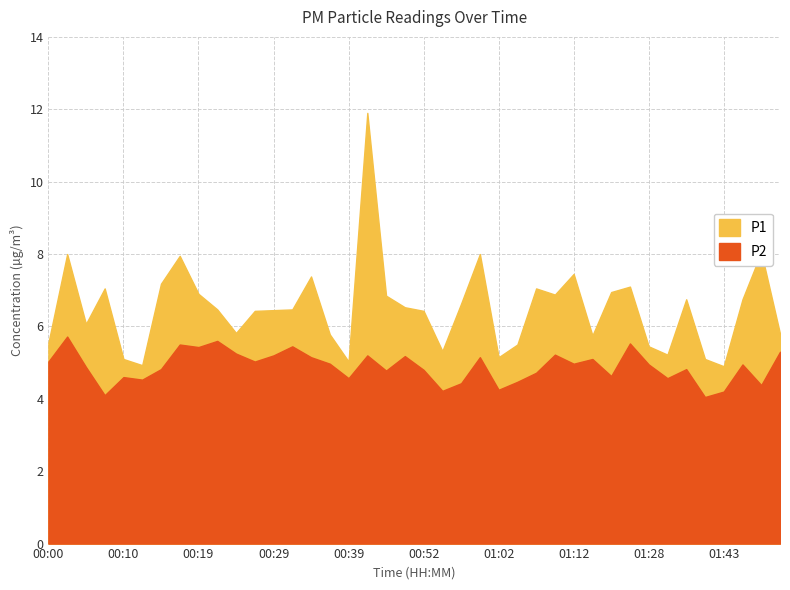

Reading left to right, extract all data points from this chart.

P1: 5.5	8.0	6.1	7.0	5.1	4.9	7.2	8.0	6.9	6.5	5.8	6.4	6.5	6.5	7.4	5.8	5.0	11.9	6.8	6.5	6.4	5.3	6.6	8.0	5.2	5.5	7.0	6.9	7.5	5.8	7.0	7.1	5.5	5.2	6.8	5.1	4.9	6.8	8.1	5.8
P2: 5.0	5.7	4.9	4.1	4.6	4.5	4.8	5.5	5.4	5.6	5.2	5.0	5.2	5.5	5.2	5.0	4.6	5.2	4.8	5.2	4.8	4.2	4.4	5.2	4.2	4.5	4.7	5.2	5.0	5.1	4.6	5.5	5.0	4.6	4.8	4.0	4.2	5.0	4.4	5.3